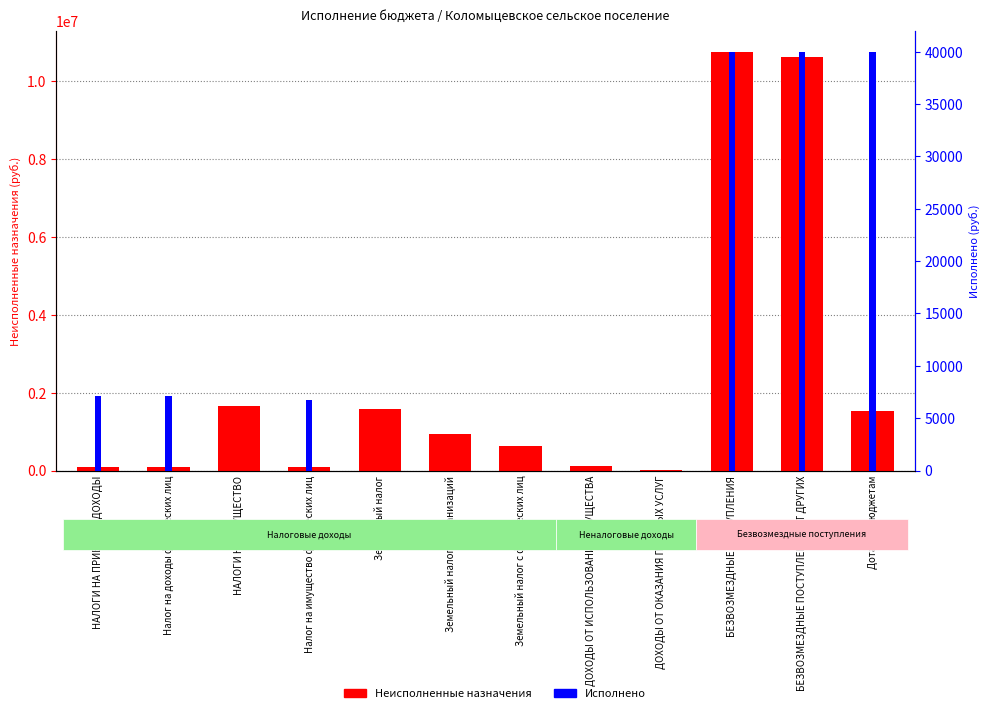

Which label corresponds to the smallest value in the chart?

НАЛОГИ НА ИМУЩЕСТВО